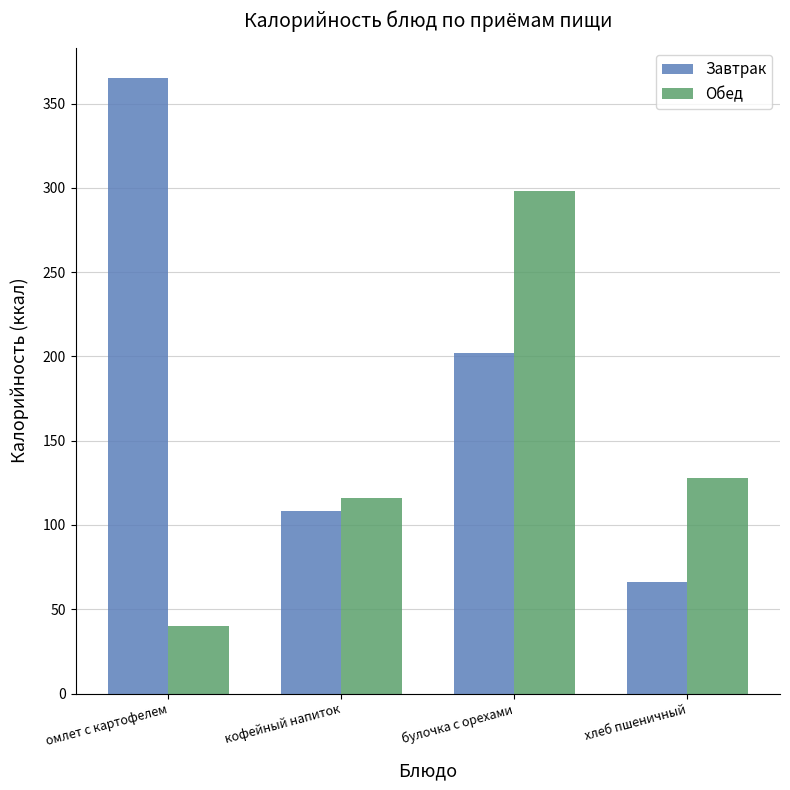

Is the value of Завтрак at омлет с картофелем greater than the value of Обед at кофейный напиток?

Yes